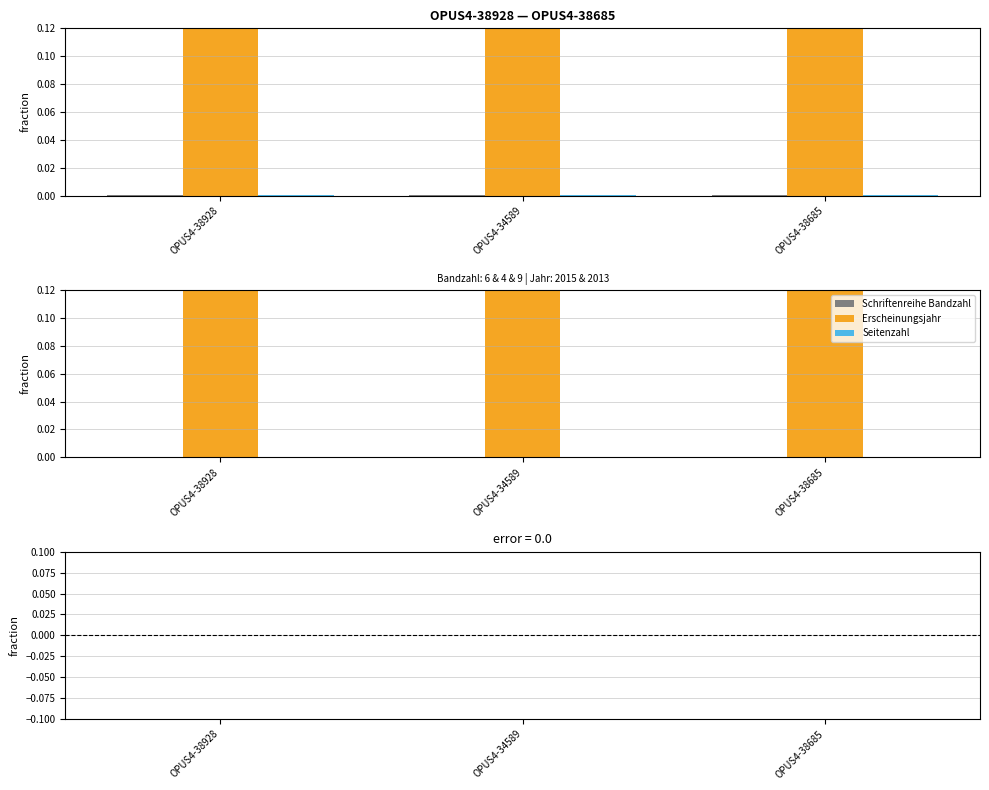

The Schriftenreihe Bandzahl series shows -0.0 at OPUS4-34589. True or false?

True